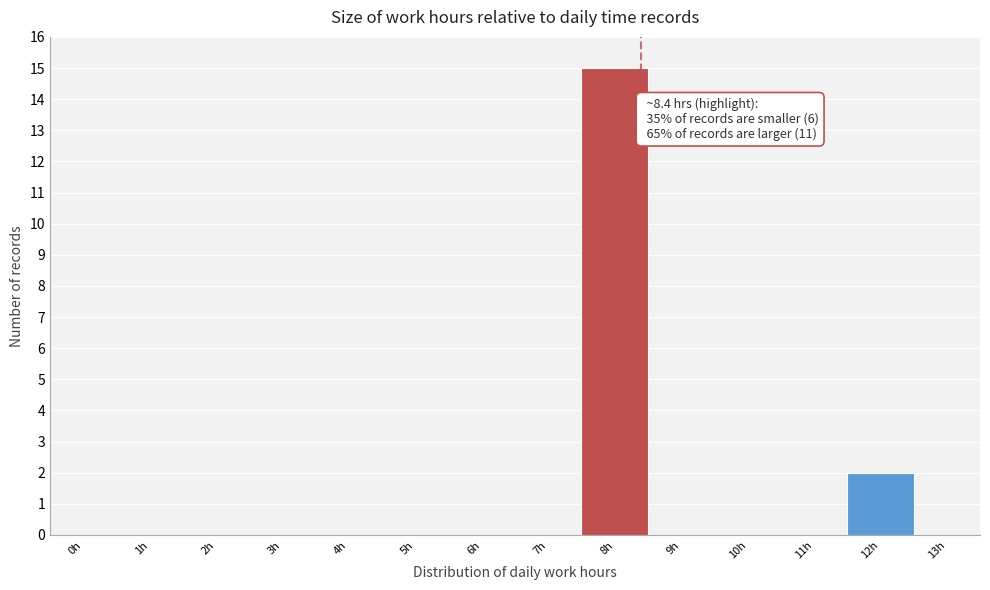

Reading left to right, transcribe all the data shown in this chart.

0h=0	1h=0	2h=0	3h=0	4h=0	5h=0	6h=0	7h=0	8h=15	9h=0	10h=0	11h=0	12h=2	13h=0